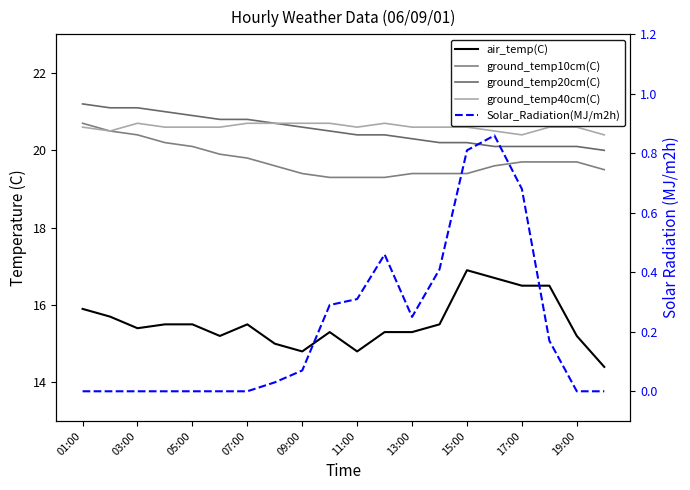

True or false: ground_temp20cm(C) and ground_temp10cm(C) cross at least once.

False